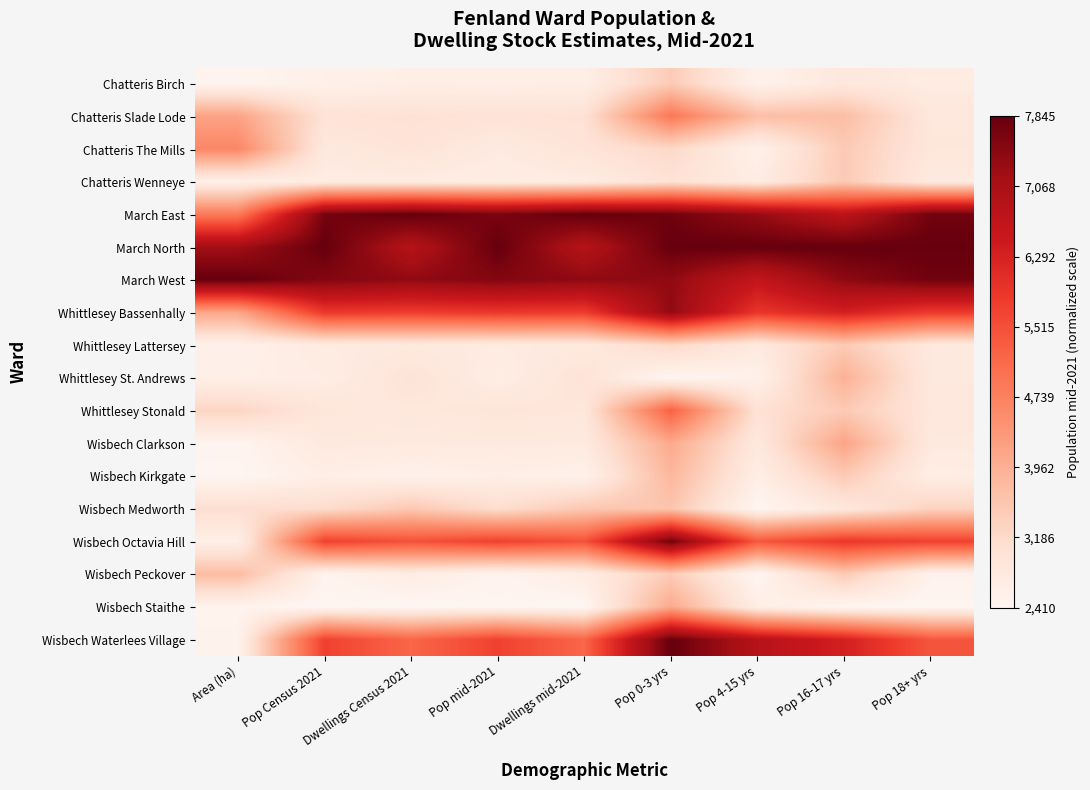

Reading right to left, what are all the values shown in this chart?

Chatteris Birch: Pop 18+ yrs=0.1	Pop 16-17 yrs=0.1	Pop 4-15 yrs=0.0	Pop 0-3 yrs=0.2	Dwellings mid-2021=0.0	Pop mid-2021=0.0	Dwellings Census 2021=0.0	Pop Census 2021=0.0	Area (ha)=0.0
Chatteris Slade Lode: Pop 18+ yrs=0.1	Pop 16-17 yrs=0.2	Pop 4-15 yrs=0.2	Pop 0-3 yrs=0.5	Dwellings mid-2021=0.1	Pop mid-2021=0.1	Dwellings Census 2021=0.1	Pop Census 2021=0.1	Area (ha)=0.3
Chatteris The Mills: Pop 18+ yrs=0.1	Pop 16-17 yrs=0.2	Pop 4-15 yrs=0.0	Pop 0-3 yrs=0.2	Dwellings mid-2021=0.1	Pop mid-2021=0.1	Dwellings Census 2021=0.1	Pop Census 2021=0.1	Area (ha)=0.4
Chatteris Wenneye: Pop 18+ yrs=0.1	Pop 16-17 yrs=0.2	Pop 4-15 yrs=0.1	Pop 0-3 yrs=0.1	Dwellings mid-2021=0.1	Pop mid-2021=0.1	Dwellings Census 2021=0.1	Pop Census 2021=0.1	Area (ha)=0.0
March East: Pop 18+ yrs=1.0	Pop 16-17 yrs=0.8	Pop 4-15 yrs=0.9	Pop 0-3 yrs=1.0	Dwellings mid-2021=1.0	Pop mid-2021=1.0	Dwellings Census 2021=1.0	Pop Census 2021=1.0	Area (ha)=0.4
March North: Pop 18+ yrs=1.0	Pop 16-17 yrs=1.0	Pop 4-15 yrs=1.0	Pop 0-3 yrs=1.0	Dwellings mid-2021=0.8	Pop mid-2021=1.0	Dwellings Census 2021=0.8	Pop Census 2021=1.0	Area (ha)=0.9
March West: Pop 18+ yrs=1.0	Pop 16-17 yrs=0.9	Pop 4-15 yrs=0.8	Pop 0-3 yrs=0.9	Dwellings mid-2021=0.9	Pop mid-2021=0.9	Dwellings Census 2021=0.9	Pop Census 2021=0.9	Area (ha)=1.0
Whittlesey Bassenhally: Pop 18+ yrs=0.6	Pop 16-17 yrs=0.7	Pop 4-15 yrs=0.6	Pop 0-3 yrs=0.9	Dwellings mid-2021=0.6	Pop mid-2021=0.6	Dwellings Census 2021=0.6	Pop Census 2021=0.6	Area (ha)=0.3
Whittlesey Lattersey: Pop 18+ yrs=0.1	Pop 16-17 yrs=0.2	Pop 4-15 yrs=0.1	Pop 0-3 yrs=0.2	Dwellings mid-2021=0.1	Pop mid-2021=0.1	Dwellings Census 2021=0.1	Pop Census 2021=0.1	Area (ha)=0.0
Whittlesey St. Andrews: Pop 18+ yrs=0.1	Pop 16-17 yrs=0.3	Pop 4-15 yrs=0.0	Pop 0-3 yrs=0.0	Dwellings mid-2021=0.1	Pop mid-2021=0.0	Dwellings Census 2021=0.1	Pop Census 2021=0.1	Area (ha)=0.0
Whittlesey Stonald: Pop 18+ yrs=0.1	Pop 16-17 yrs=0.2	Pop 4-15 yrs=0.1	Pop 0-3 yrs=0.5	Dwellings mid-2021=0.1	Pop mid-2021=0.1	Dwellings Census 2021=0.1	Pop Census 2021=0.1	Area (ha)=0.2
Wisbech Clarkson: Pop 18+ yrs=0.1	Pop 16-17 yrs=0.3	Pop 4-15 yrs=0.1	Pop 0-3 yrs=0.3	Dwellings mid-2021=0.1	Pop mid-2021=0.1	Dwellings Census 2021=0.1	Pop Census 2021=0.1	Area (ha)=0.0
Wisbech Kirkgate: Pop 18+ yrs=0.0	Pop 16-17 yrs=0.2	Pop 4-15 yrs=0.0	Pop 0-3 yrs=0.3	Dwellings mid-2021=0.0	Pop mid-2021=0.0	Dwellings Census 2021=0.0	Pop Census 2021=0.0	Area (ha)=0.0
Wisbech Medworth: Pop 18+ yrs=0.2	Pop 16-17 yrs=0.1	Pop 4-15 yrs=0.0	Pop 0-3 yrs=0.2	Dwellings mid-2021=0.2	Pop mid-2021=0.1	Dwellings Census 2021=0.2	Pop Census 2021=0.1	Area (ha)=0.1
Wisbech Octavia Hill: Pop 18+ yrs=0.6	Pop 16-17 yrs=0.6	Pop 4-15 yrs=0.6	Pop 0-3 yrs=1.0	Dwellings mid-2021=0.6	Pop mid-2021=0.6	Dwellings Census 2021=0.6	Pop Census 2021=0.6	Area (ha)=0.0
Wisbech Peckover: Pop 18+ yrs=0.0	Pop 16-17 yrs=0.2	Pop 4-15 yrs=0.0	Pop 0-3 yrs=0.2	Dwellings mid-2021=0.1	Pop mid-2021=0.0	Dwellings Census 2021=0.1	Pop Census 2021=0.0	Area (ha)=0.2
Wisbech Staithe: Pop 18+ yrs=0.0	Pop 16-17 yrs=0.0	Pop 4-15 yrs=0.0	Pop 0-3 yrs=0.3	Dwellings mid-2021=0.0	Pop mid-2021=0.0	Dwellings Census 2021=0.0	Pop Census 2021=0.0	Area (ha)=0.0
Wisbech Waterlees Village: Pop 18+ yrs=0.6	Pop 16-17 yrs=0.7	Pop 4-15 yrs=0.8	Pop 0-3 yrs=1.0	Dwellings mid-2021=0.5	Pop mid-2021=0.6	Dwellings Census 2021=0.5	Pop Census 2021=0.6	Area (ha)=0.0